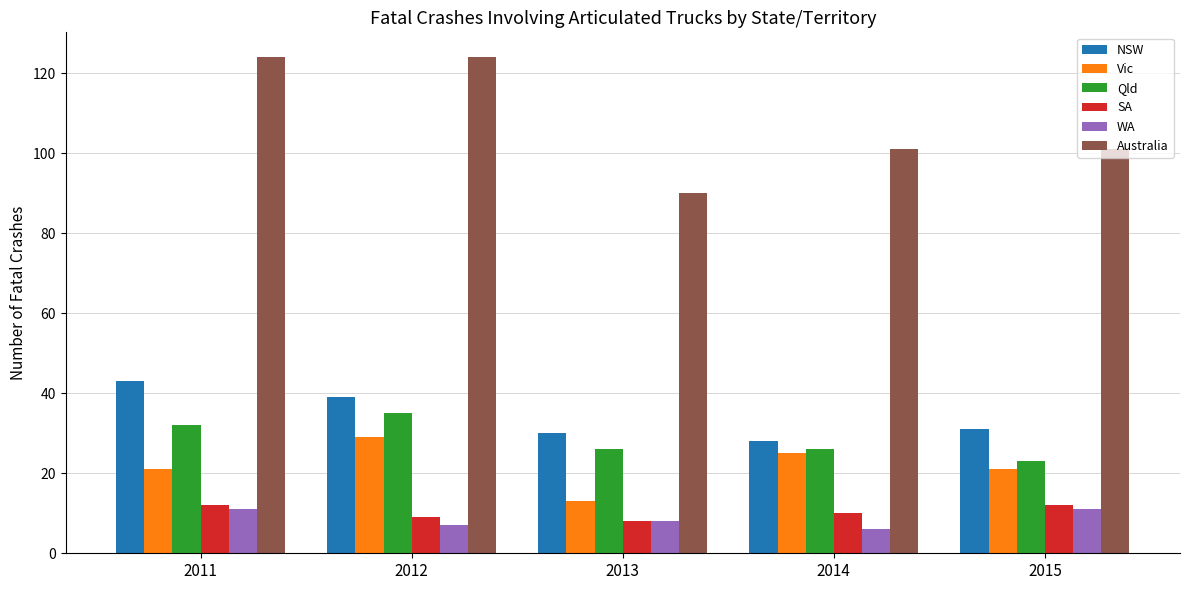

True or false: Australia has a value of 124 at 2012.

True